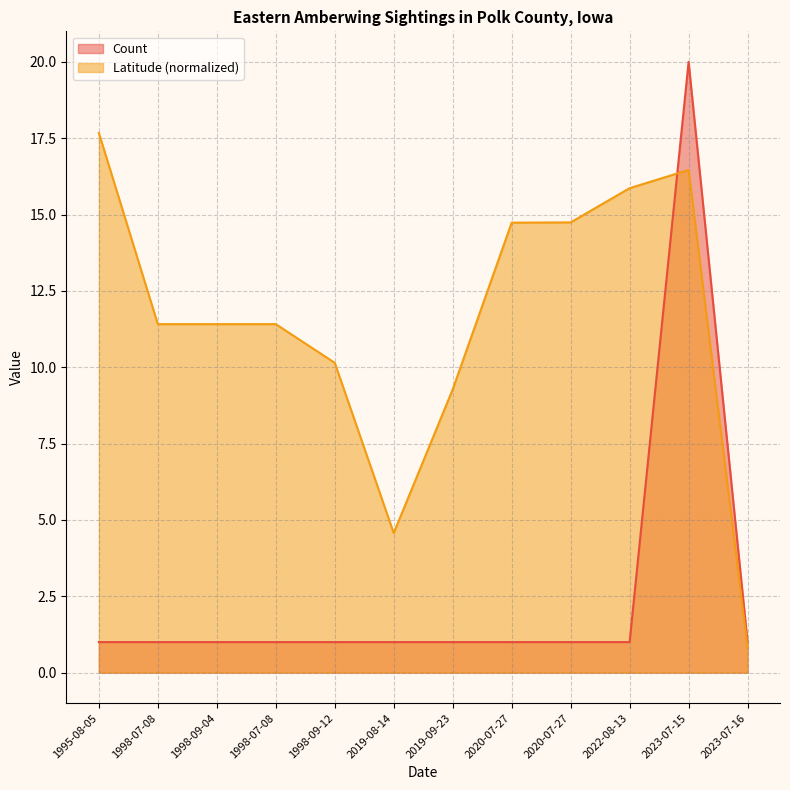

What is the minimum value for Count?

1.0